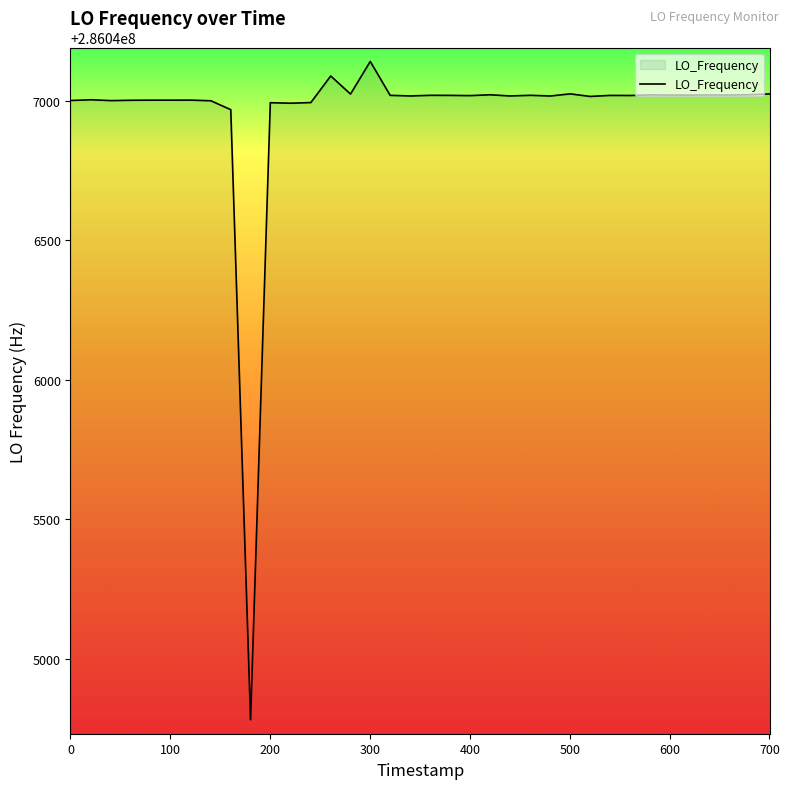

What is the smallest value displayed?

286044781.2